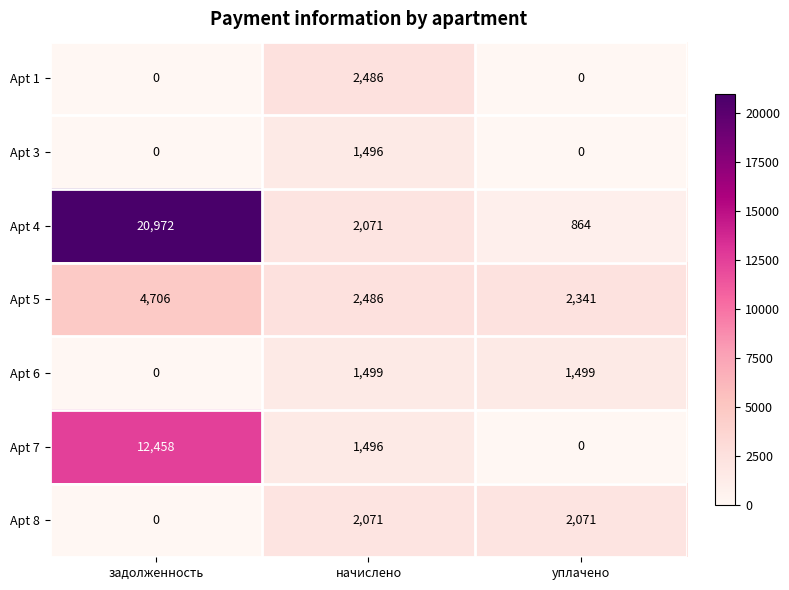

Read the Apt 3 value at начислено.

1496